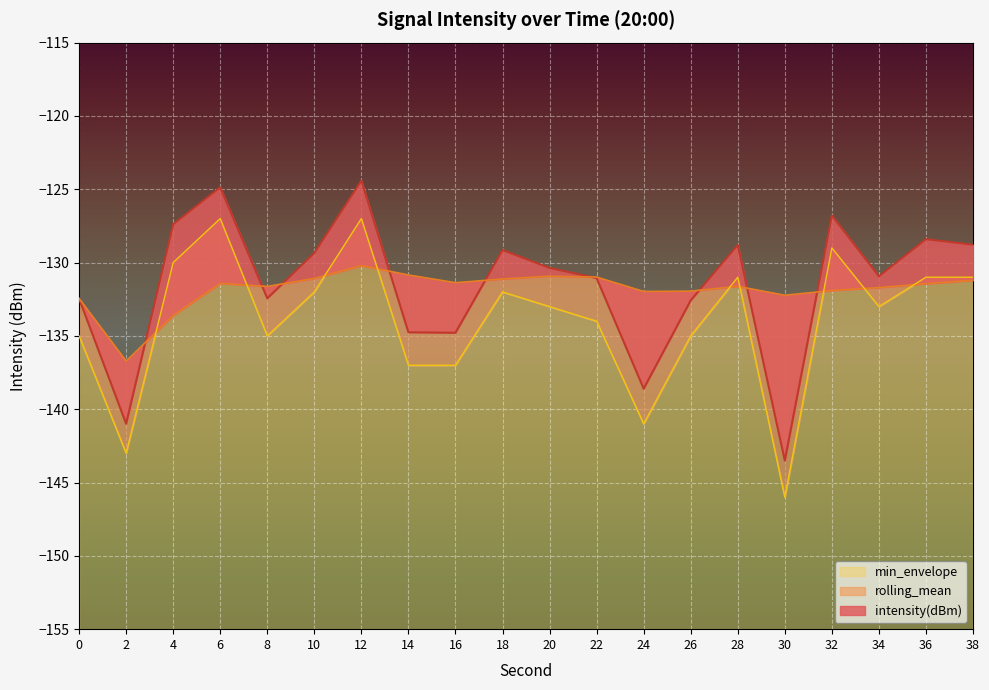

Which series has the widest spread of values?

intensity(dBm)